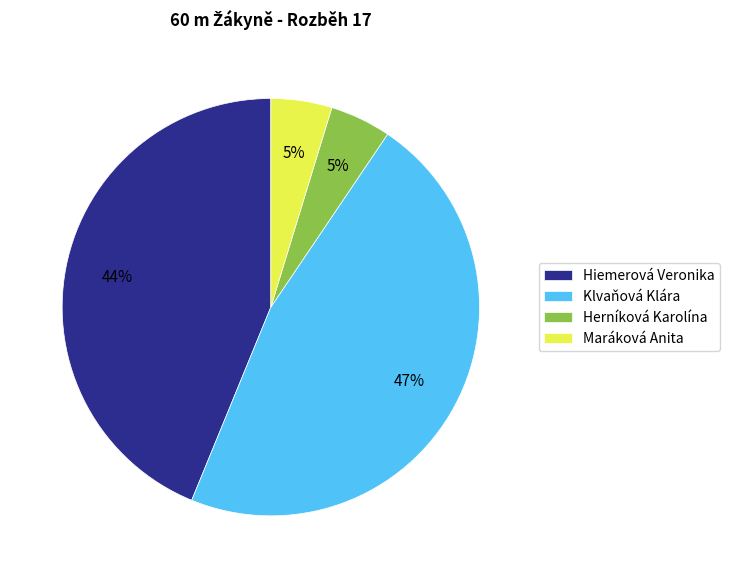

Is the sum of Klvaňová Klára and Maráková Anita greater than half?

Yes